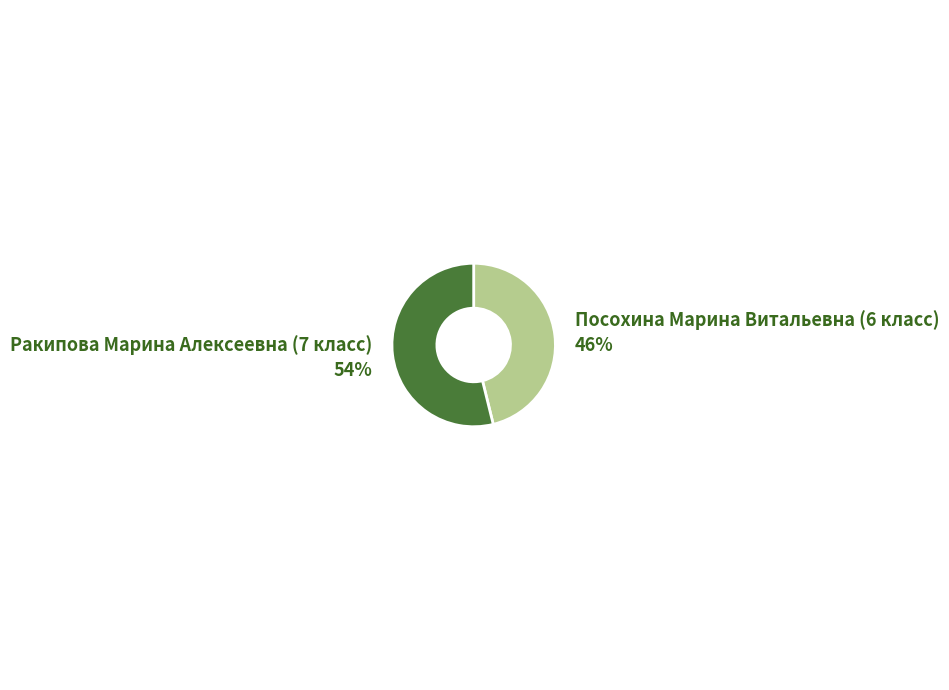

Do Посохина Марина Витальевна (6 класс) and Ракипова Марина Алексеевна (7 класс) together represent more than half of the pie?

Yes